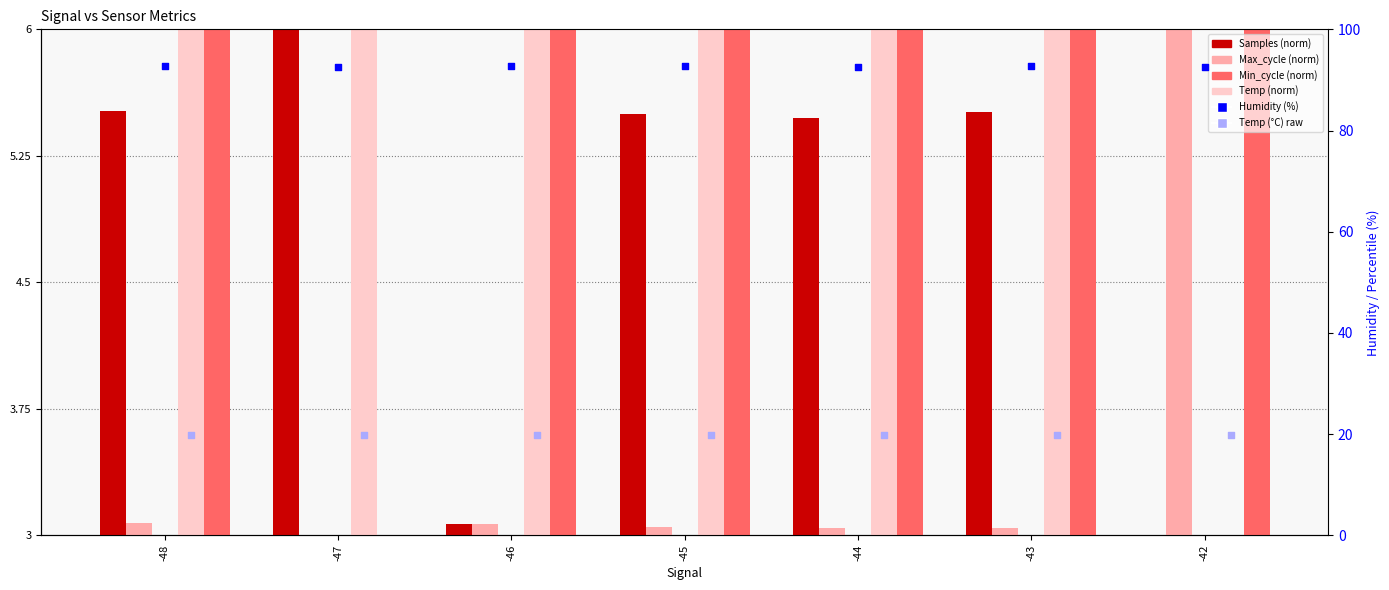

Which series reaches the minimum Y coordinate?

Samples (norm)